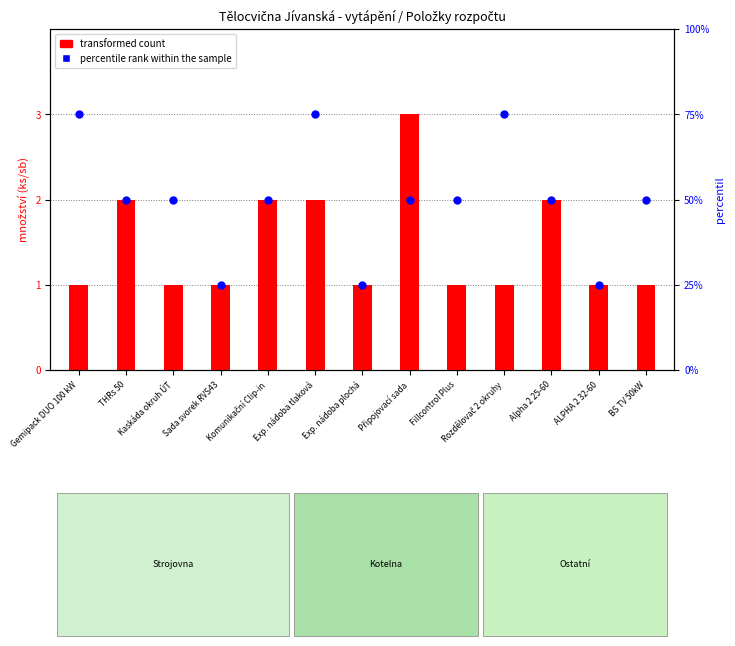

Which series has the largest total across all categories?

percentile rank within the sample